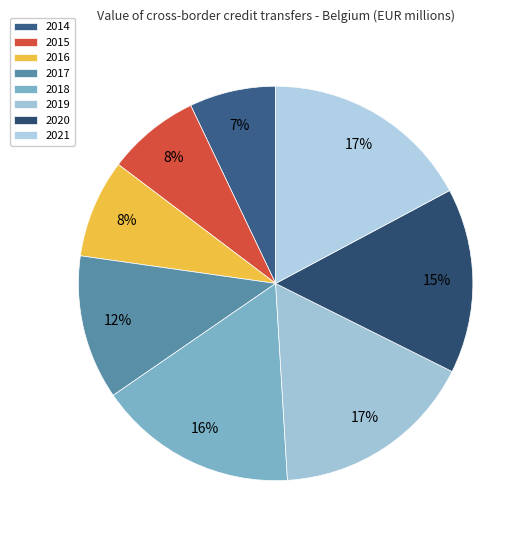

The 2021 slice represents 17% of the pie. True or false?

True